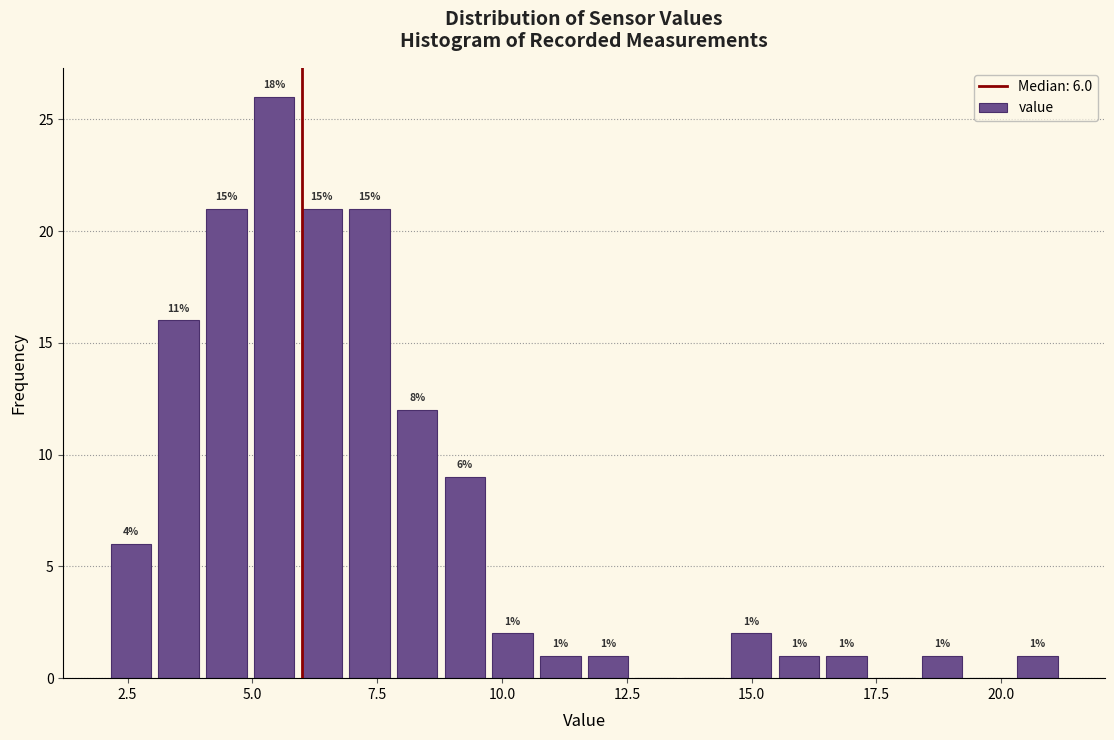

Read against the x-axis, roughly where is the centre of the tallest bar?

5.5